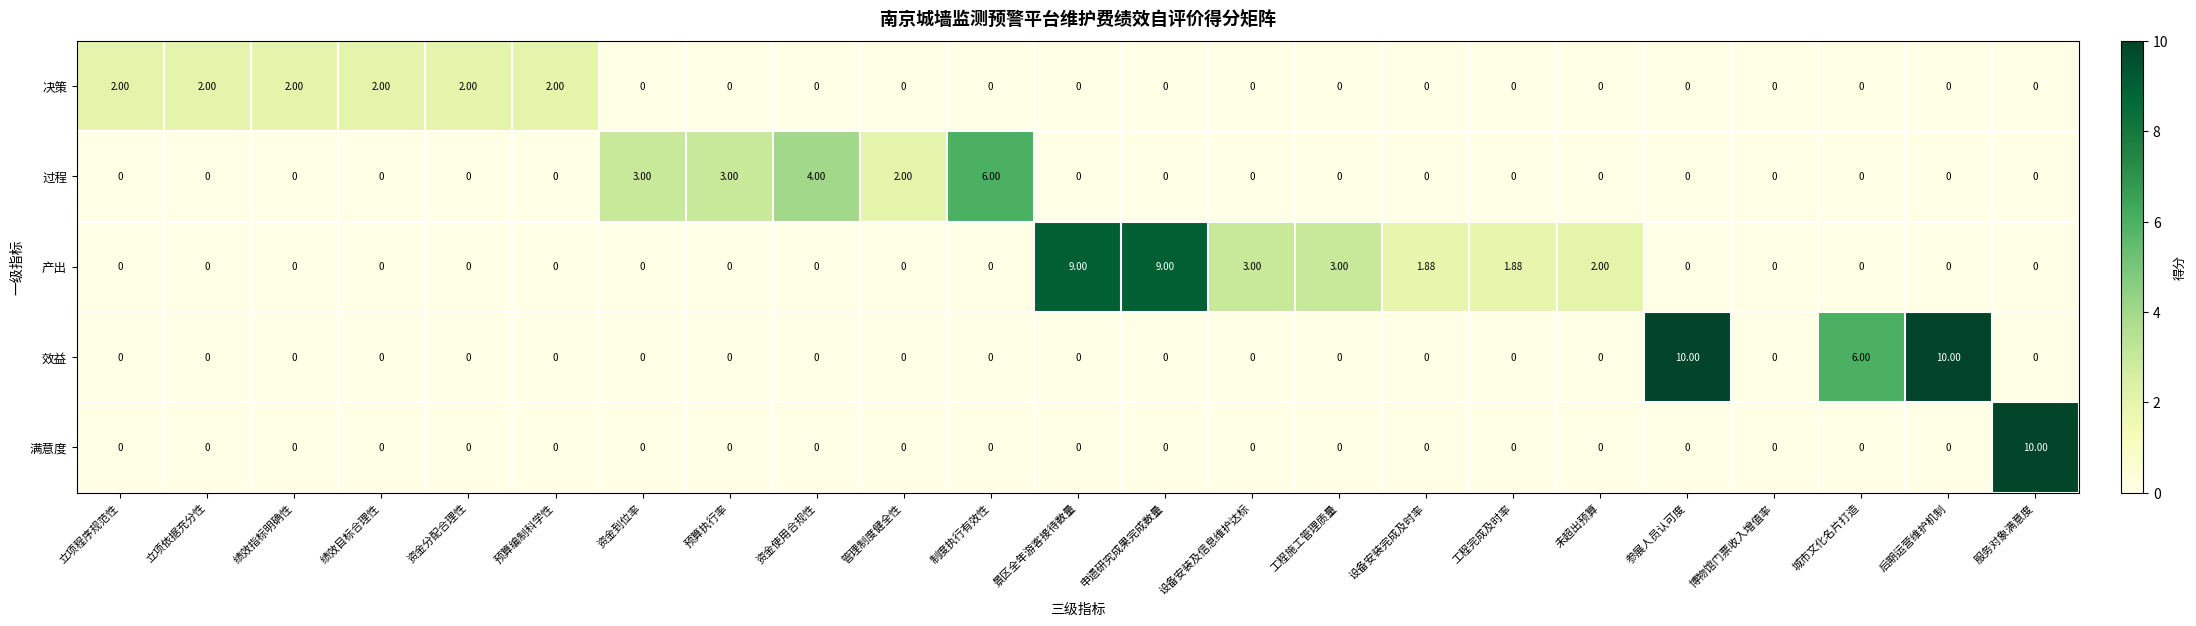

Between 资金分配合理性 and 后期运营维护机制, which series saw the biggest shift?

效益